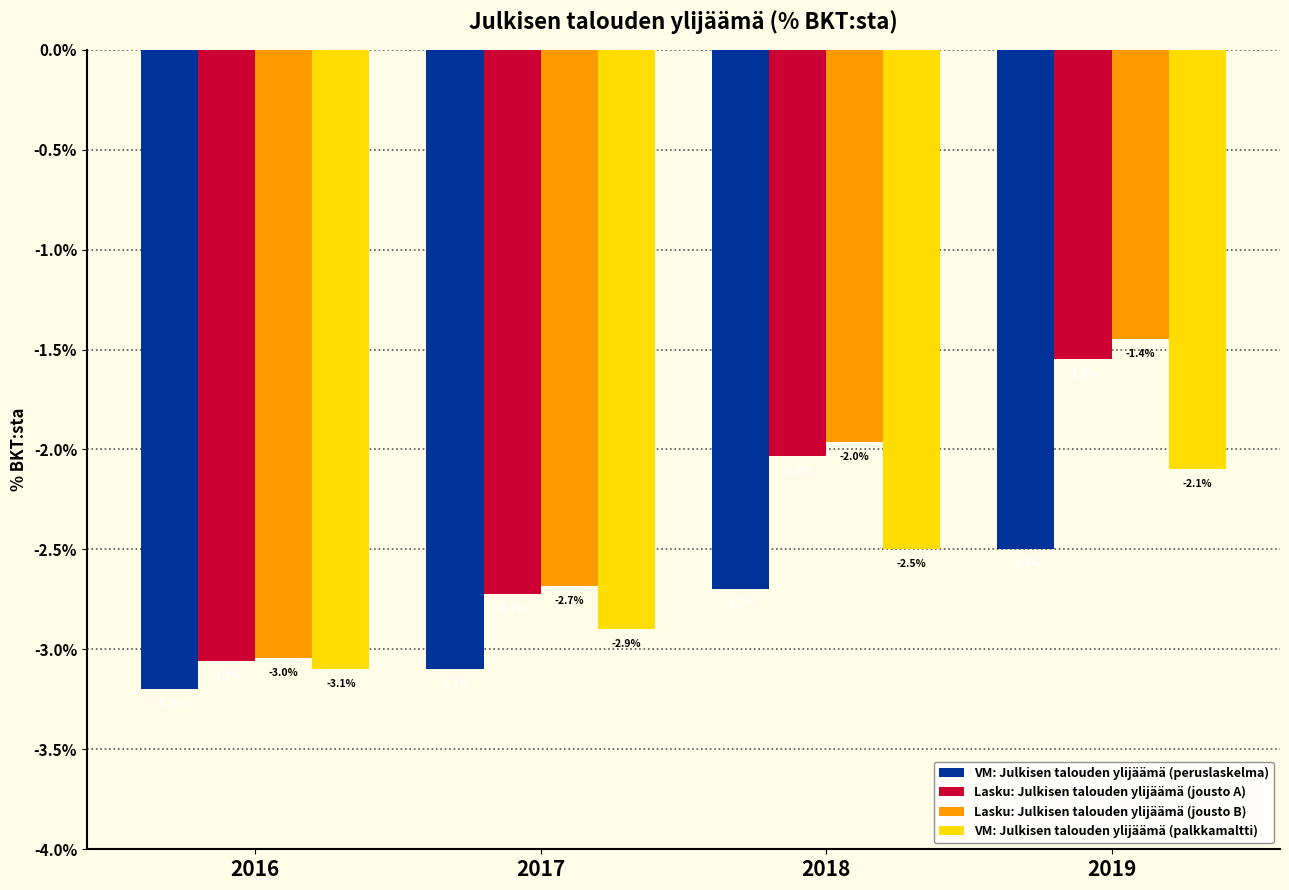

What is the spread (max minus min) of values at 2017?

0.4